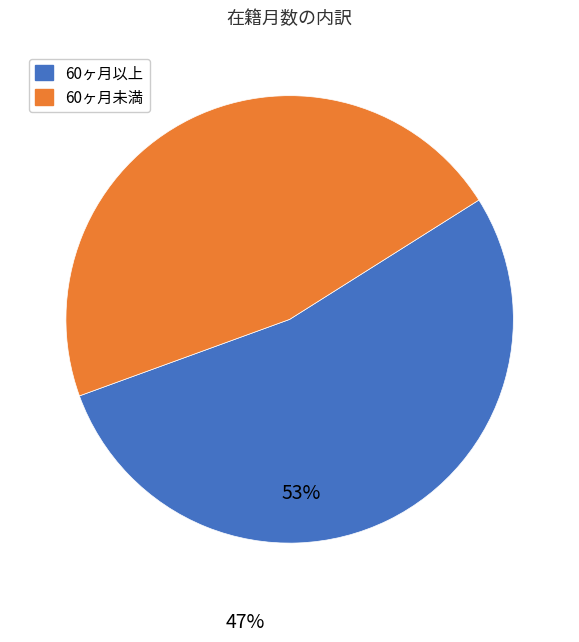

Between 60ヶ月以上 and 60ヶ月未満, which is larger?

60ヶ月以上